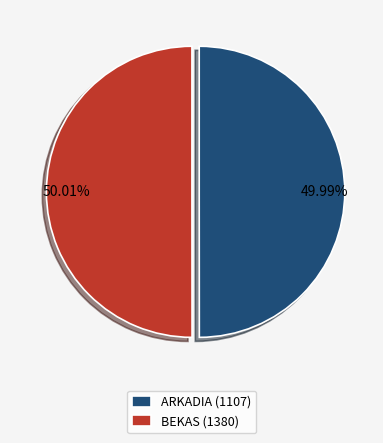

What portion of the pie excludes BEKAS (1380)?

50.0%